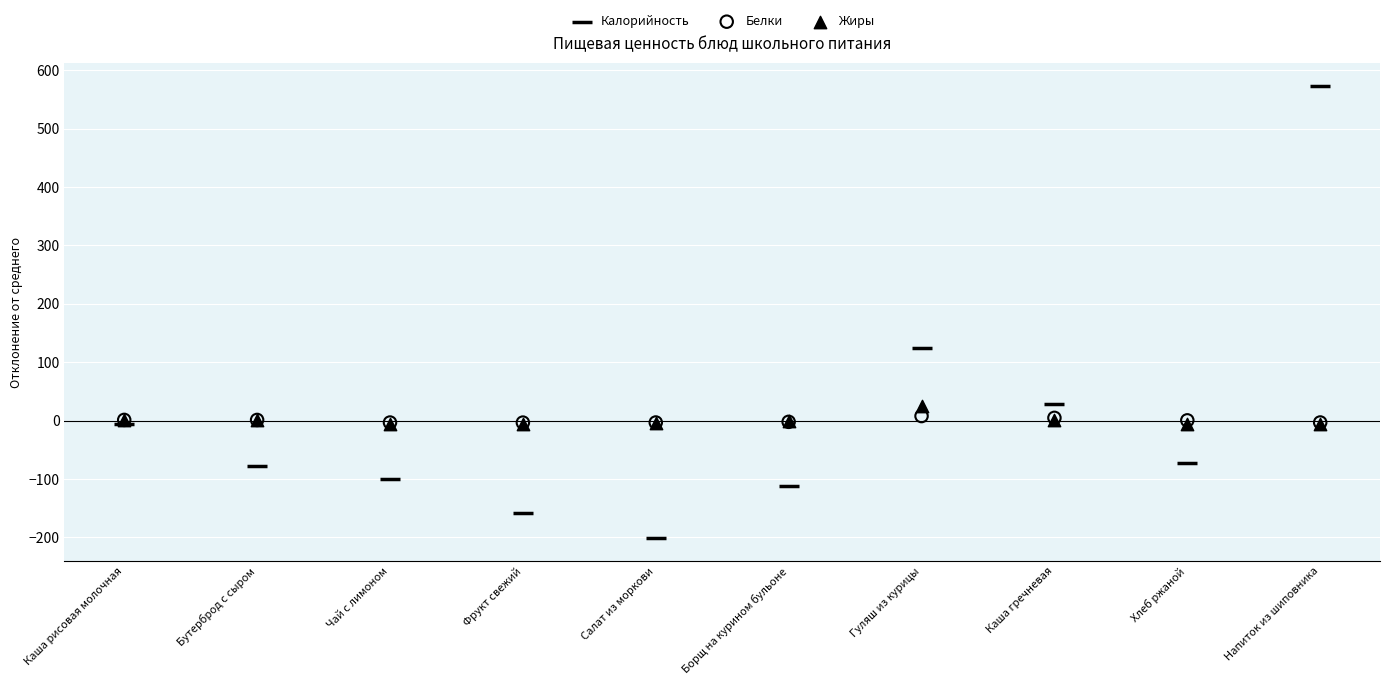

Which series has the widest spread of Y values?

Калорийность